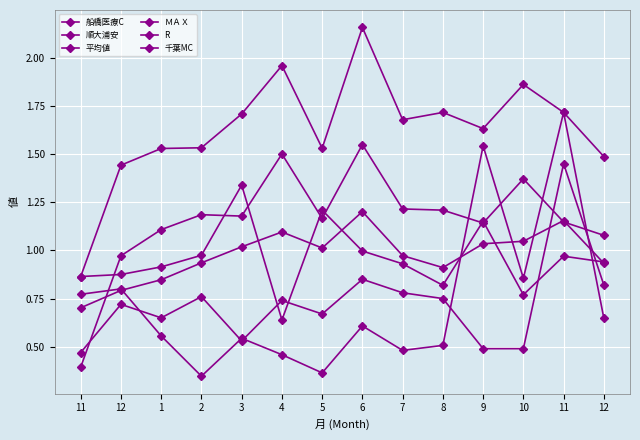

Rank the series at 11 from highest to lowest value.

順大浦安, ＭＡＸ, 船橋医療C, 平均値, 千葉MC, R